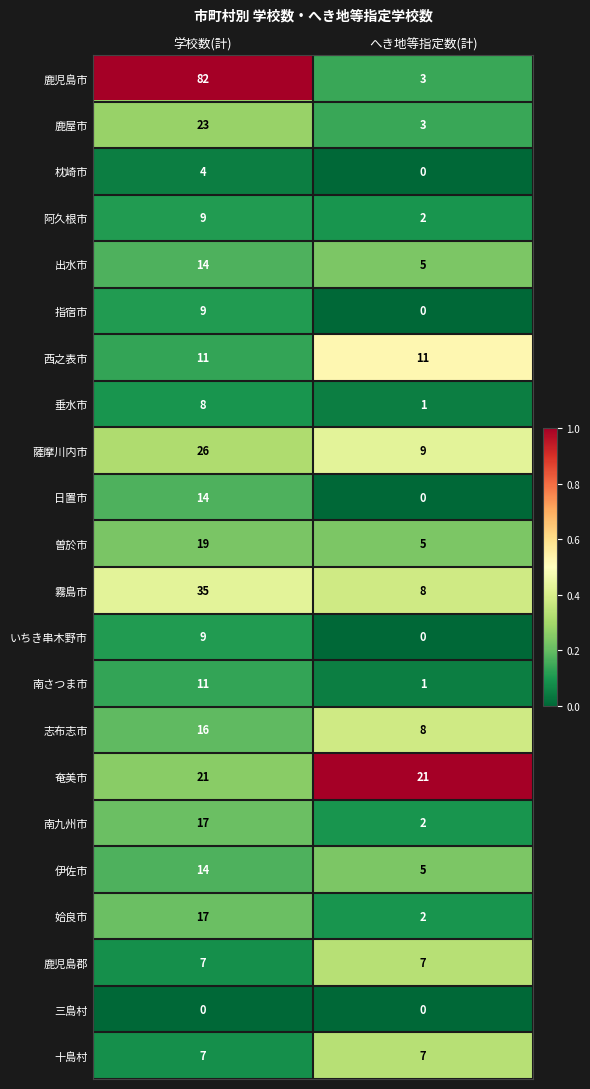

At how many categories does at least one series exceed 0?

2